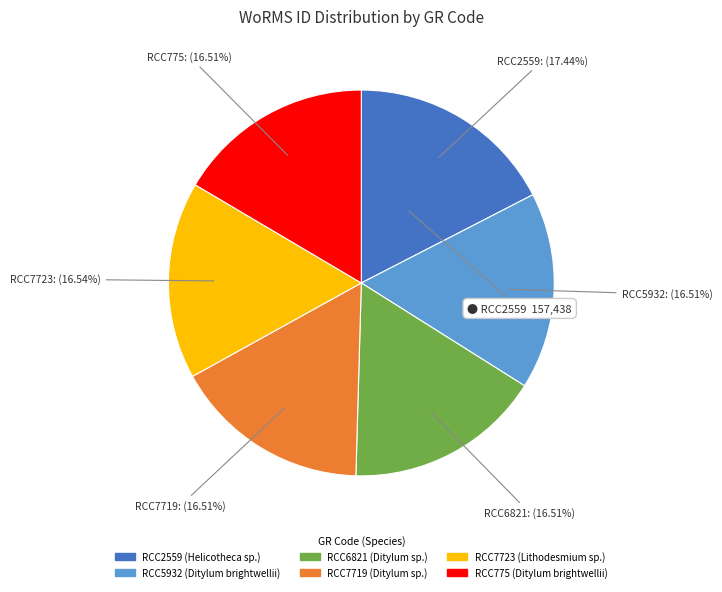

To the nearest percent, what percentage of the pie is RCC7723?

17%